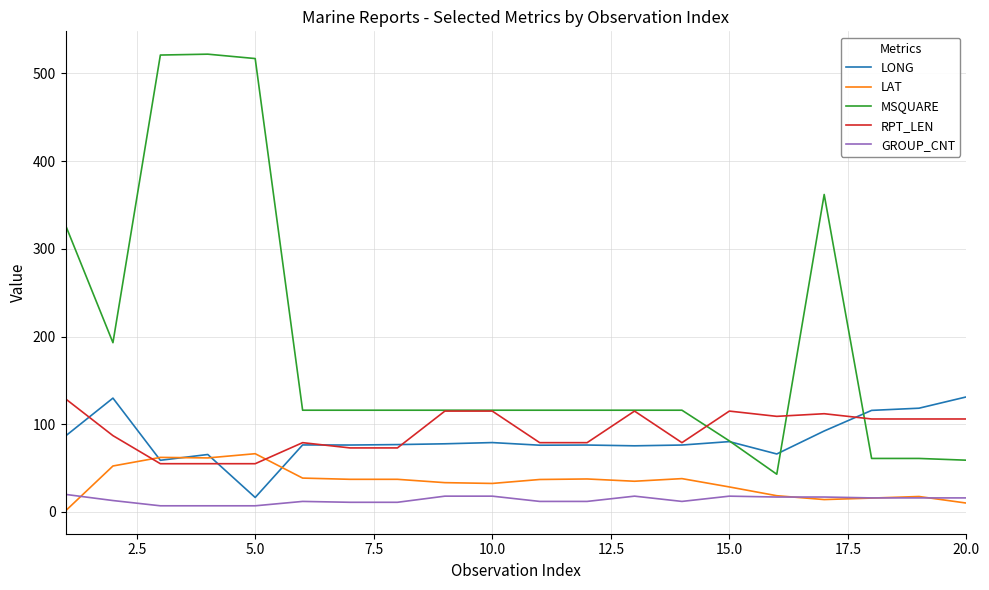

Which series has the widest spread of values?

MSQUARE